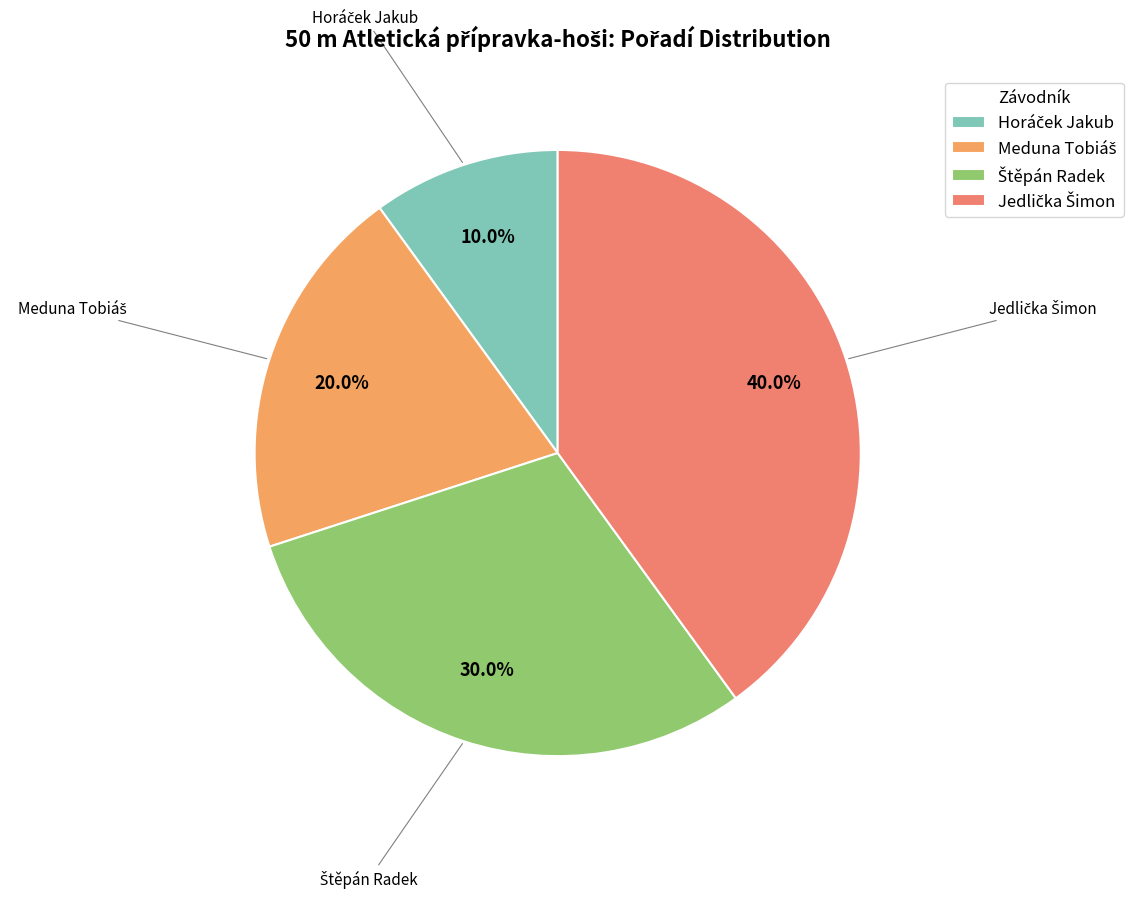

Is there any slice that represents more than half of the pie?

No